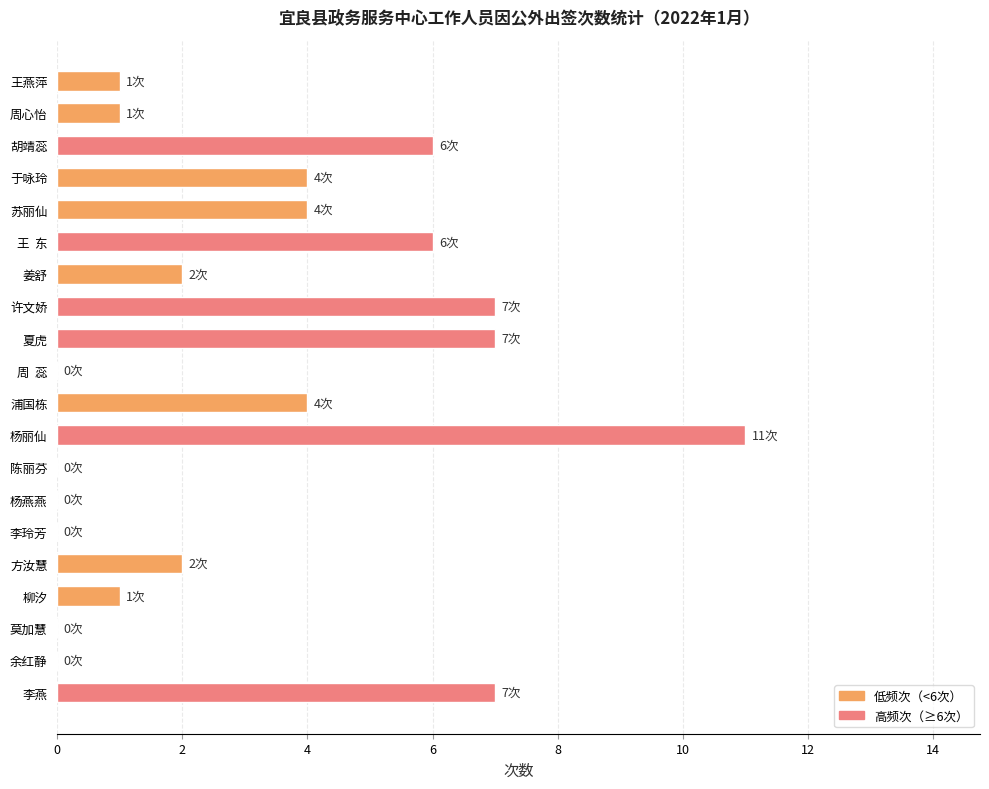

What is the sum of all values?

63